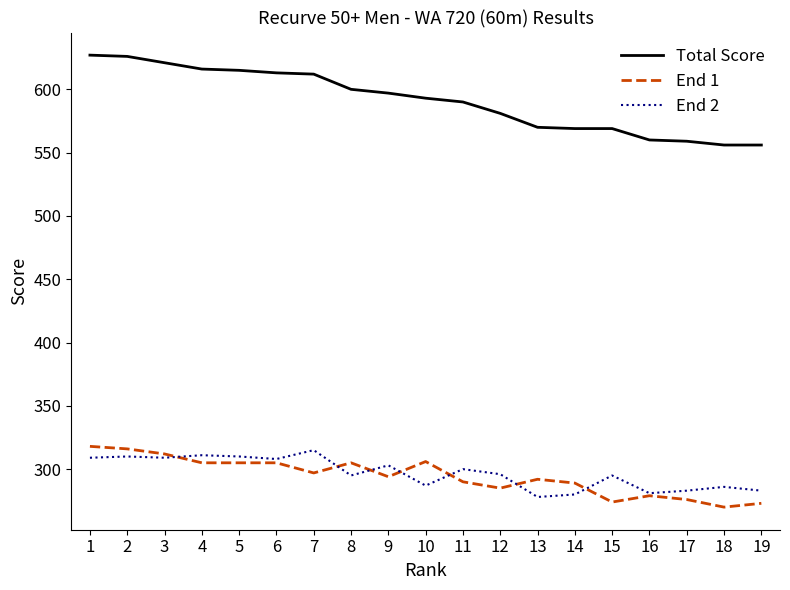

Is this an area chart (filled region under the line)?

No